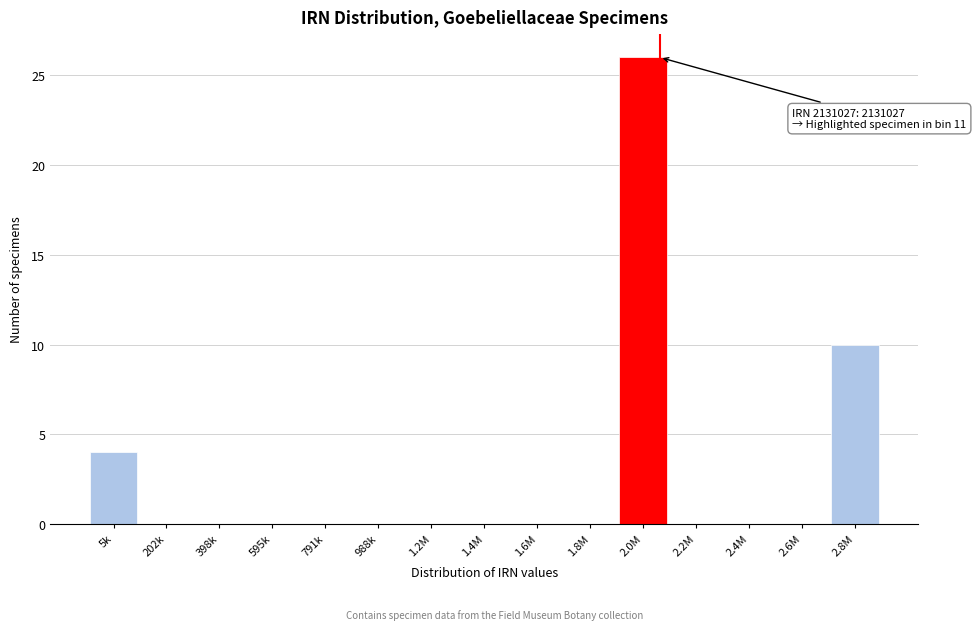

Reading left to right, list all the values displayed in this chart.

5k=4	202k=0	398k=0	595k=0	791k=0	988k=0	1.2M=0	1.4M=0	1.6M=0	1.8M=0	2.0M=26	2.2M=0	2.4M=0	2.6M=0	2.8M=10